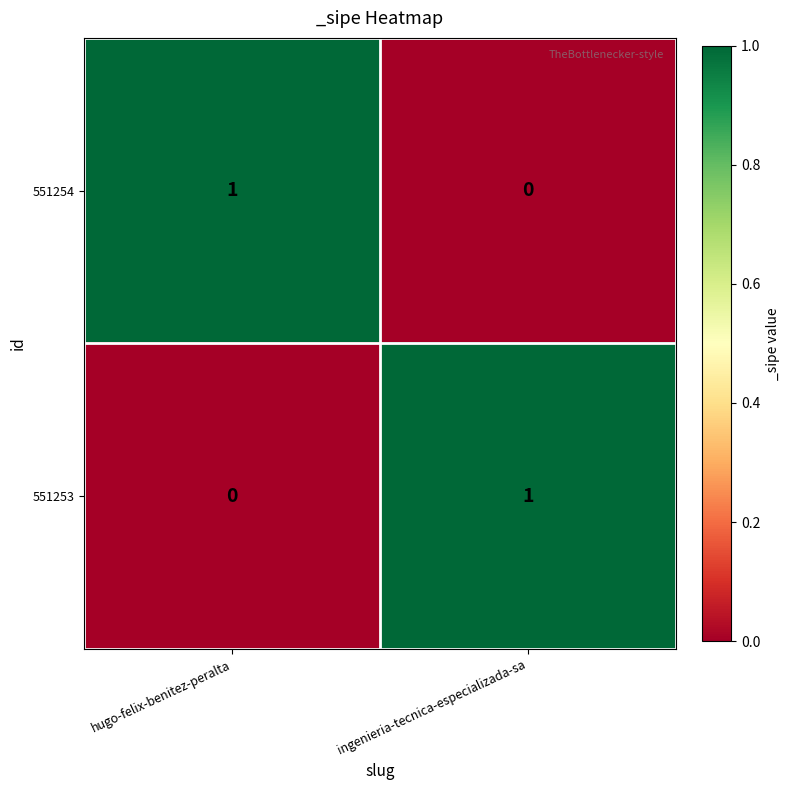

What is the total value across all series at ingenieria-tecnica-especializada-sa?

1